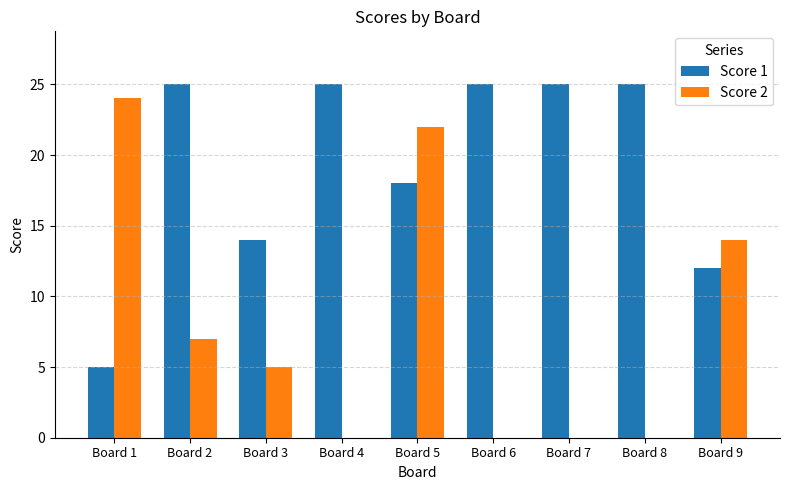

What is the sum of the Score 1 values at Board 1 and Board 3?

19